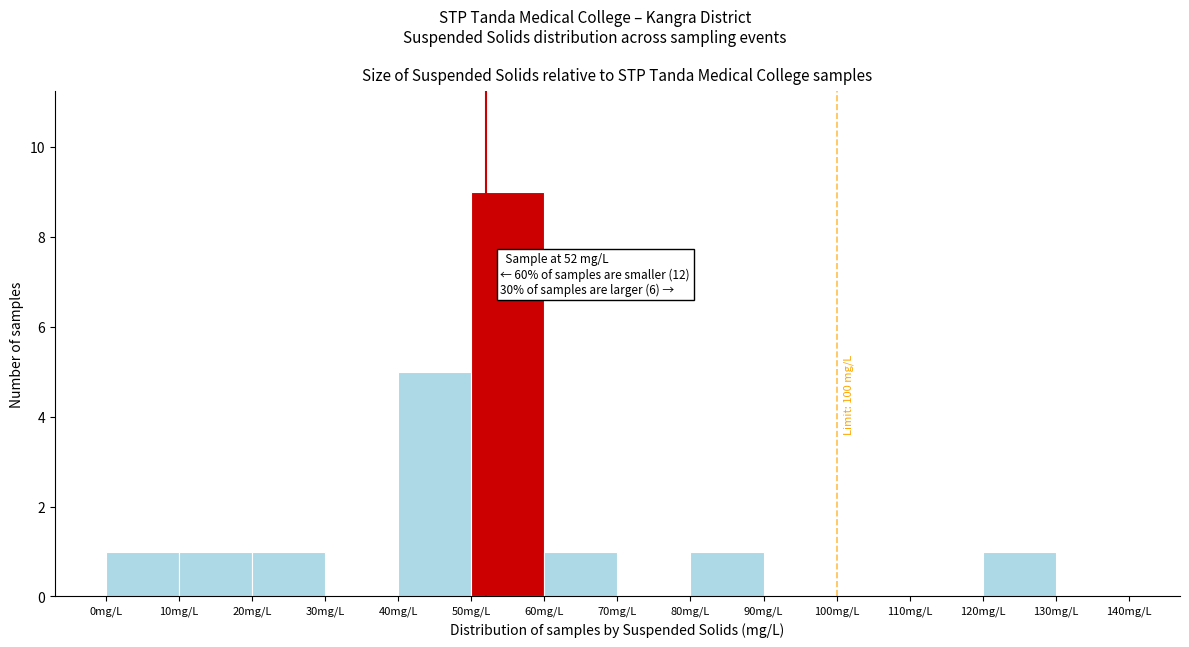

Over which range of the x-axis is the bar tallest?

50 to 60